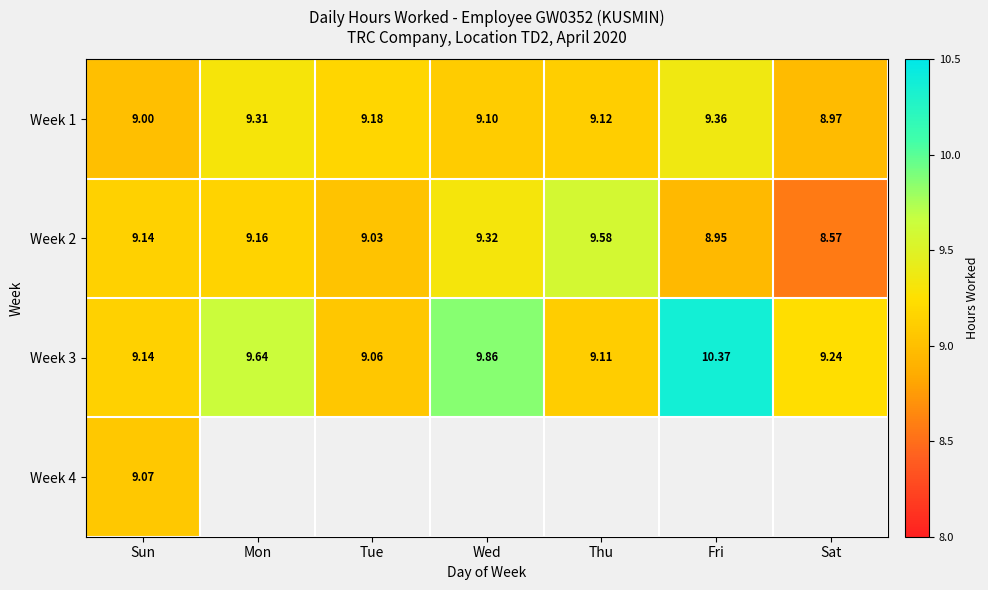

List the labels in order of Week 2 value, smallest first.

Sat, Fri, Tue, Sun, Mon, Wed, Thu